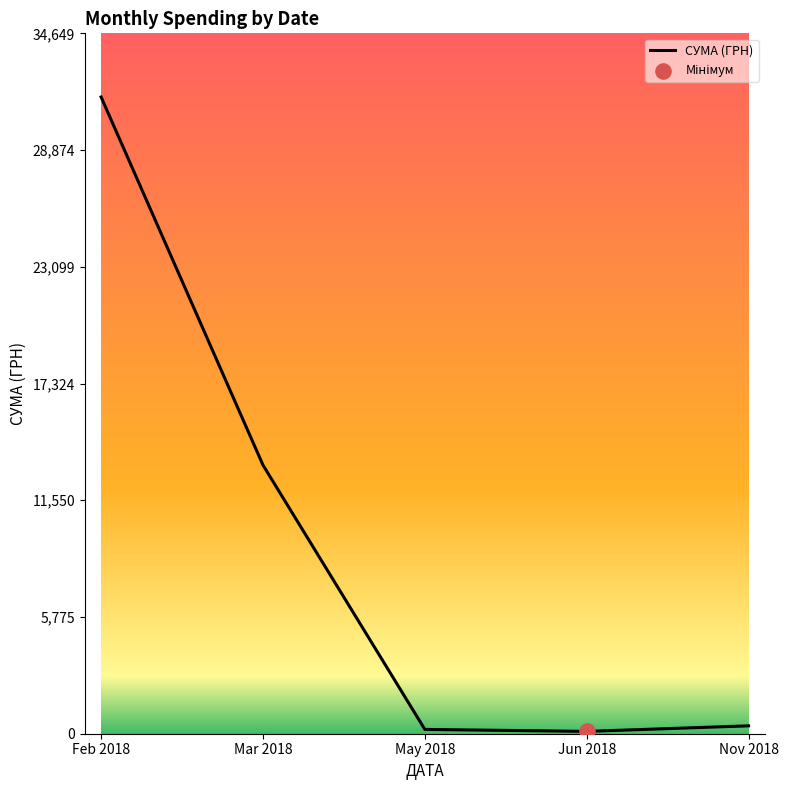

What is the change in value from Feb 2018 to Jun 2018?

-31384.0